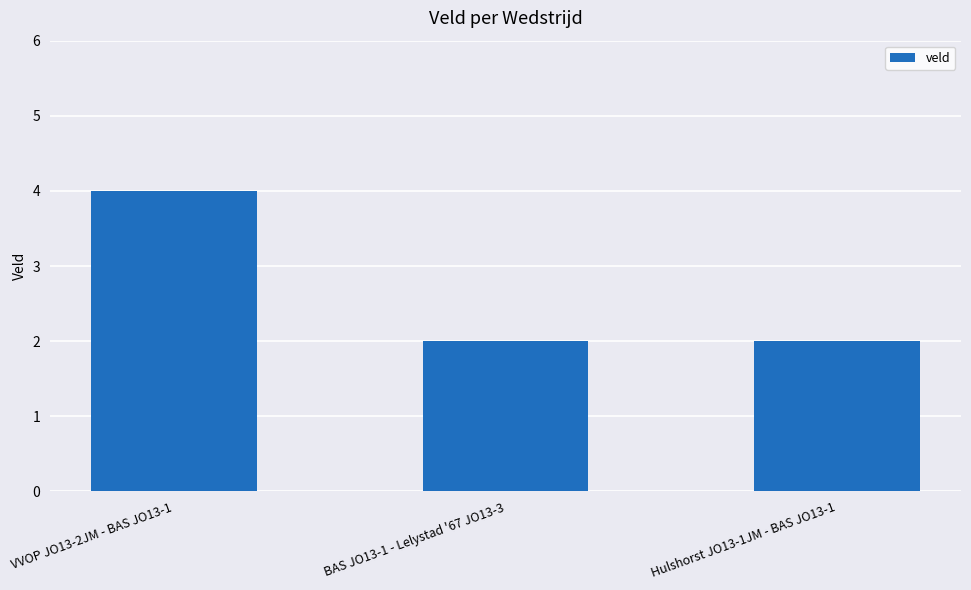

Reading left to right, list all the values displayed in this chart.

VVOP JO13-2JM - BAS JO13-1=4	BAS JO13-1 - Lelystad '67 JO13-3=2	Hulshorst JO13-1JM - BAS JO13-1=2